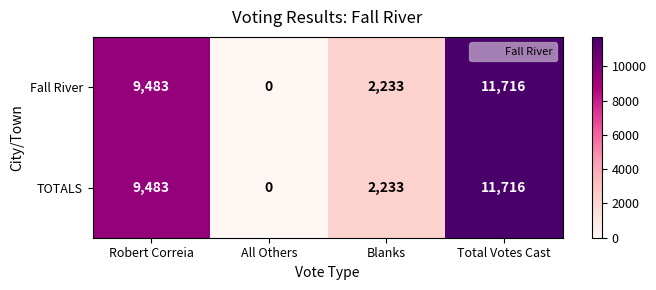

Read the TOTALS value at Total Votes Cast.

11716